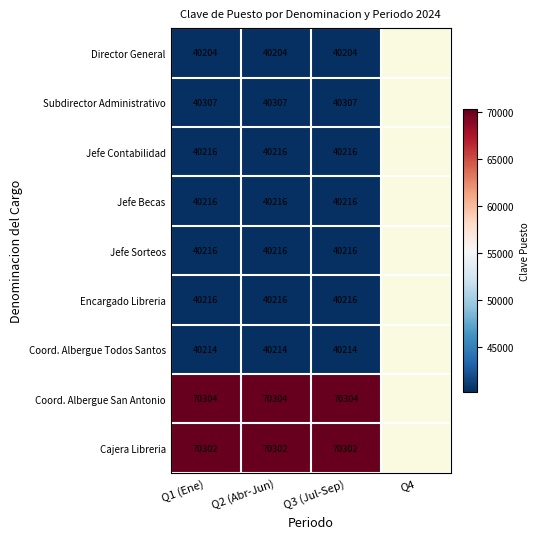

What is the total value across all series at Q3 (Jul-Sep)?

422195